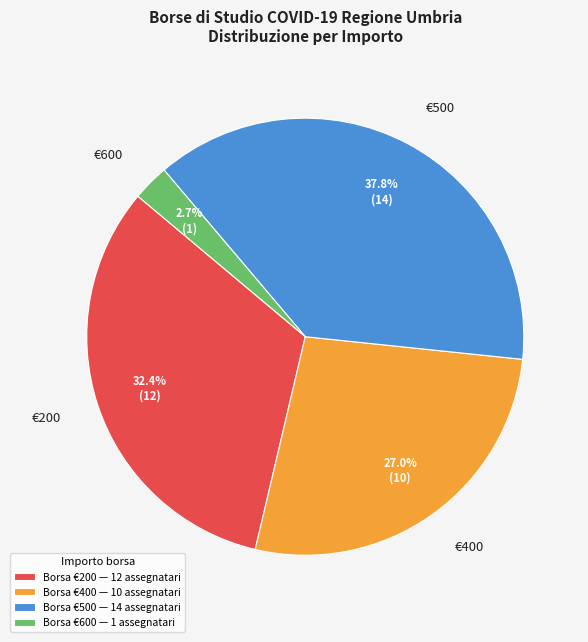

Between €400 and €500, which is larger?

€500